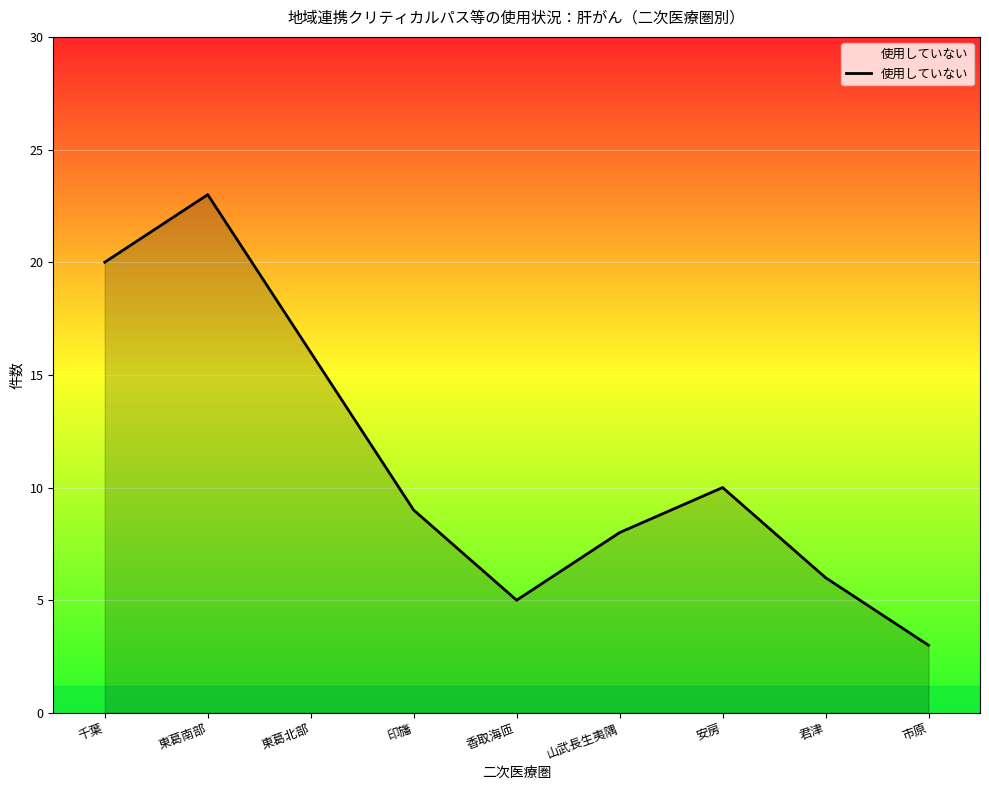

What is the change in value from 千葉 to 東葛南部?

+3